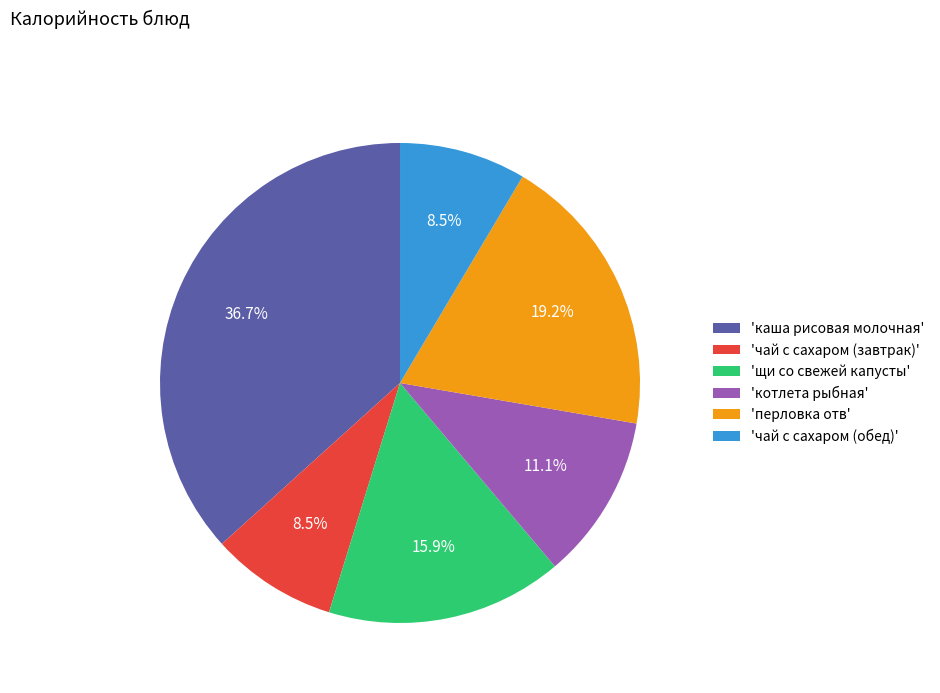

How much of the chart is everything except 'чай с сахаром (обед)'?

91.5%